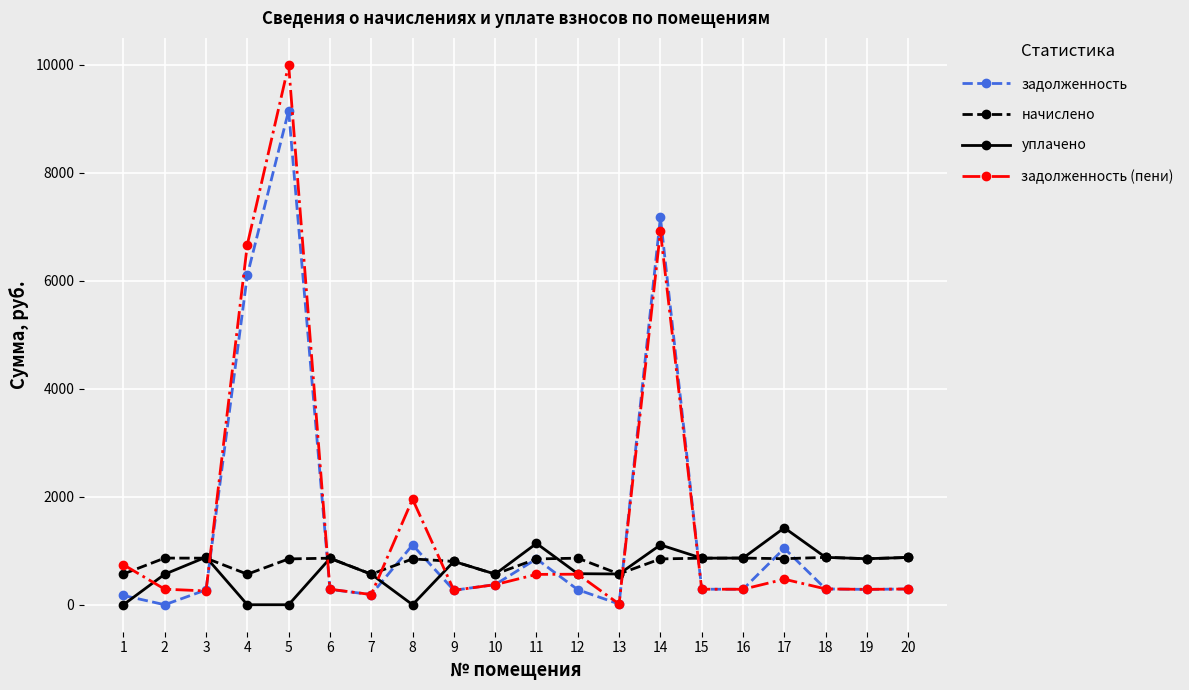

List the series in order of their peak value, highest first.

задолженность (пени), задолженность, уплачено, начислено